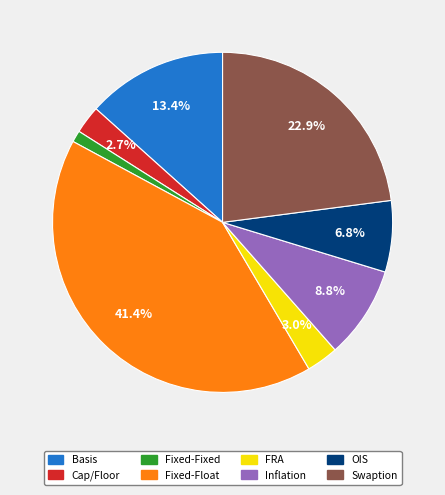

The Inflation slice represents 1% of the pie. True or false?

False